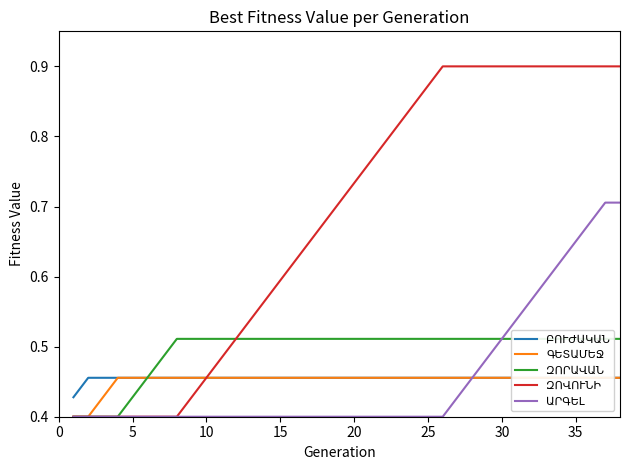

True or false: ԲՈՒԺԱԿԱՆ has a value of 0.2 at 10.

False